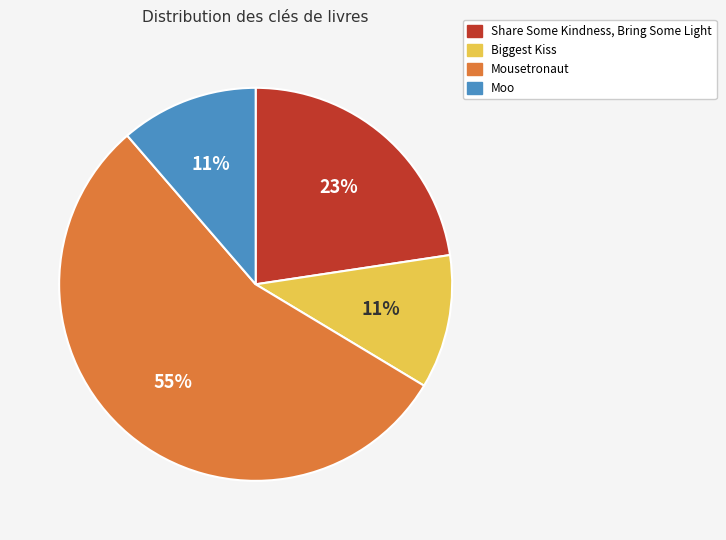

To the nearest percent, what is the combined percentage of Mousetronaut and Biggest Kiss?

66%